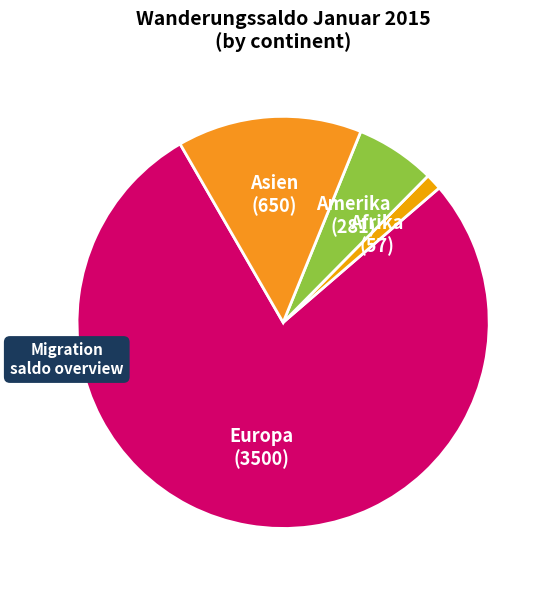

Between Europa and Afrika, which is larger?

Europa